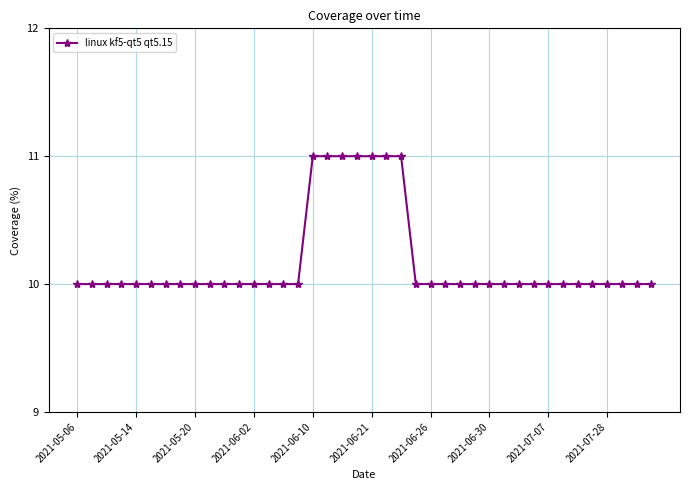

What is the value of the 21st point from the left?

11